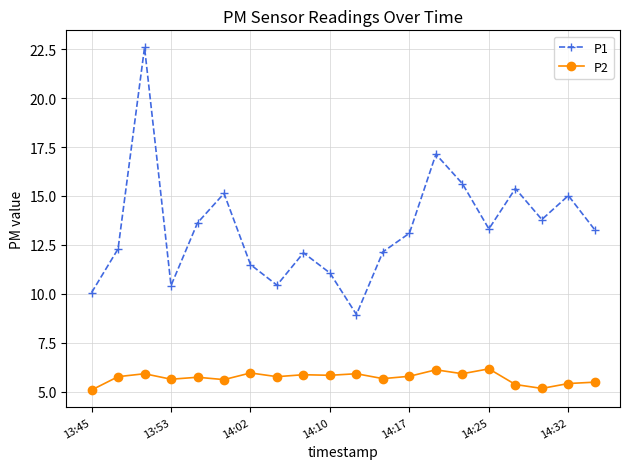

What is the maximum value for P2?

6.2